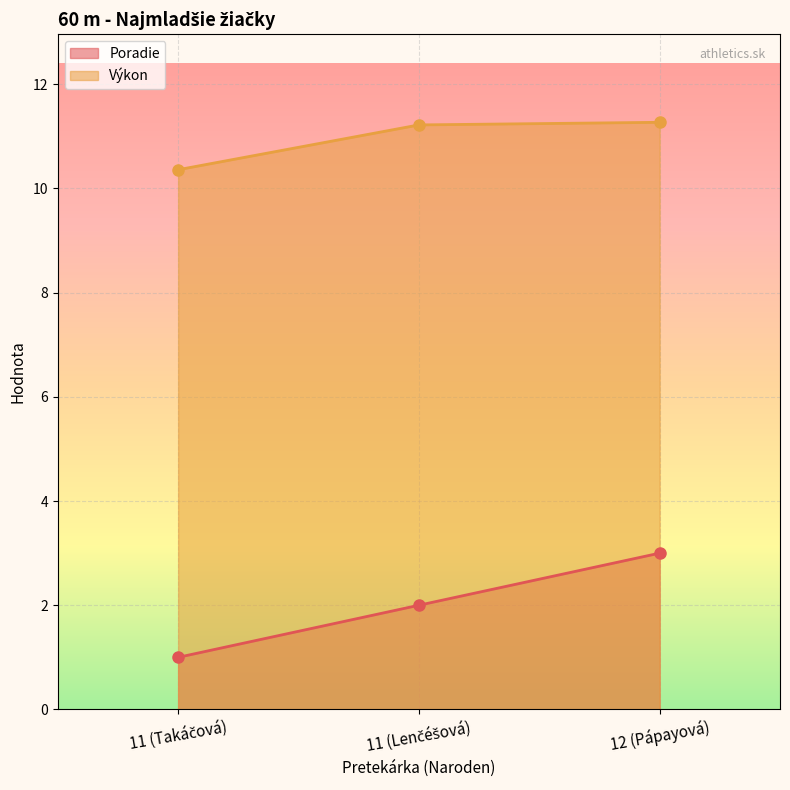

Where is Výkon nearest to the value 10?

11 (Takáčová)